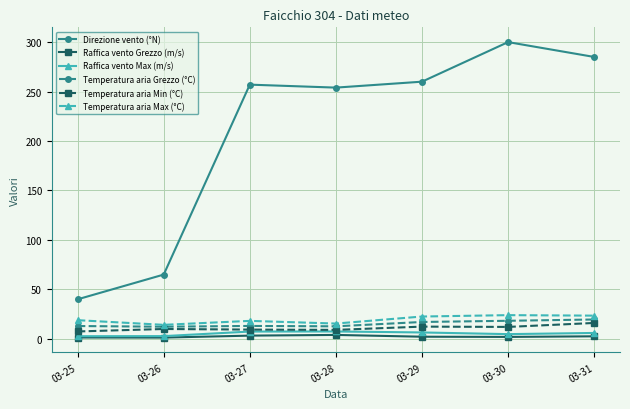

What is the smallest value displayed?

1.3